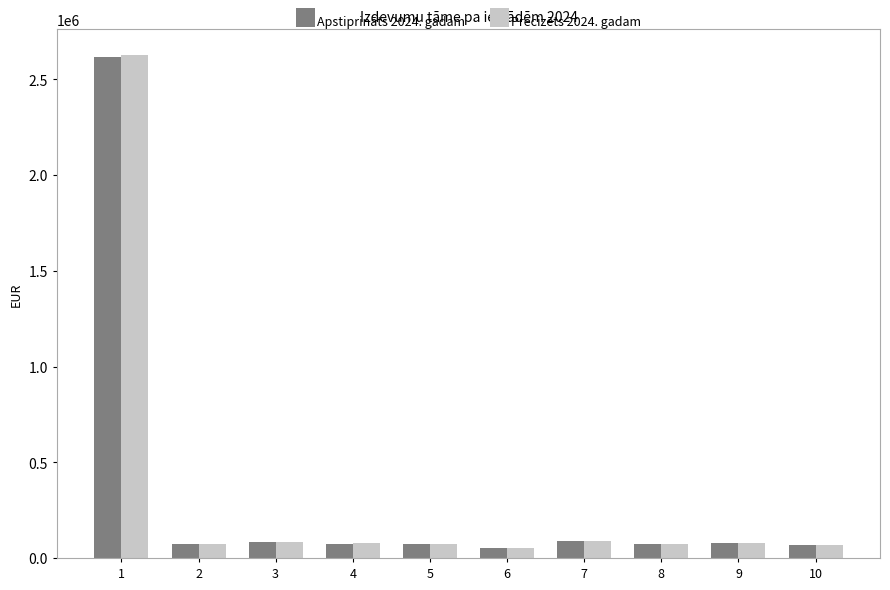

What is the total value across all series at 3?

164210